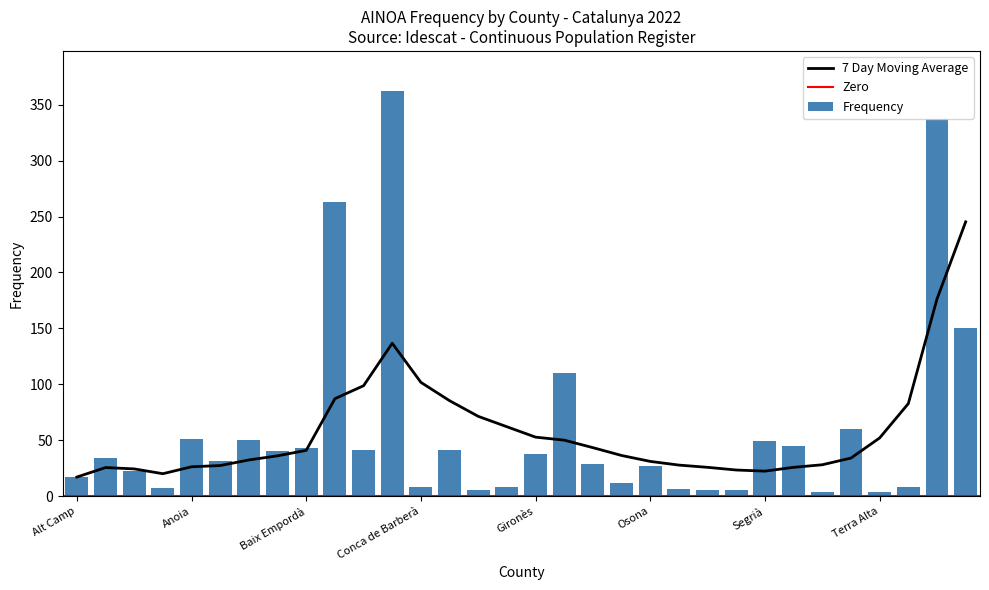

What is the value of the Frequency bar at the 13th from the left?

8.0